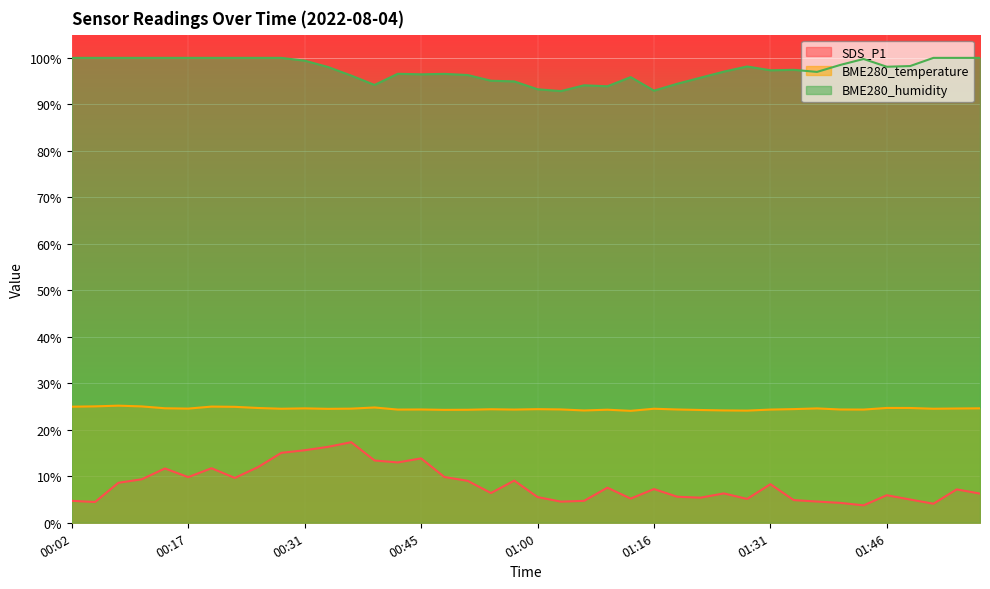

The value of SDS_P1 at 00:28 is 15.1. True or false?

True